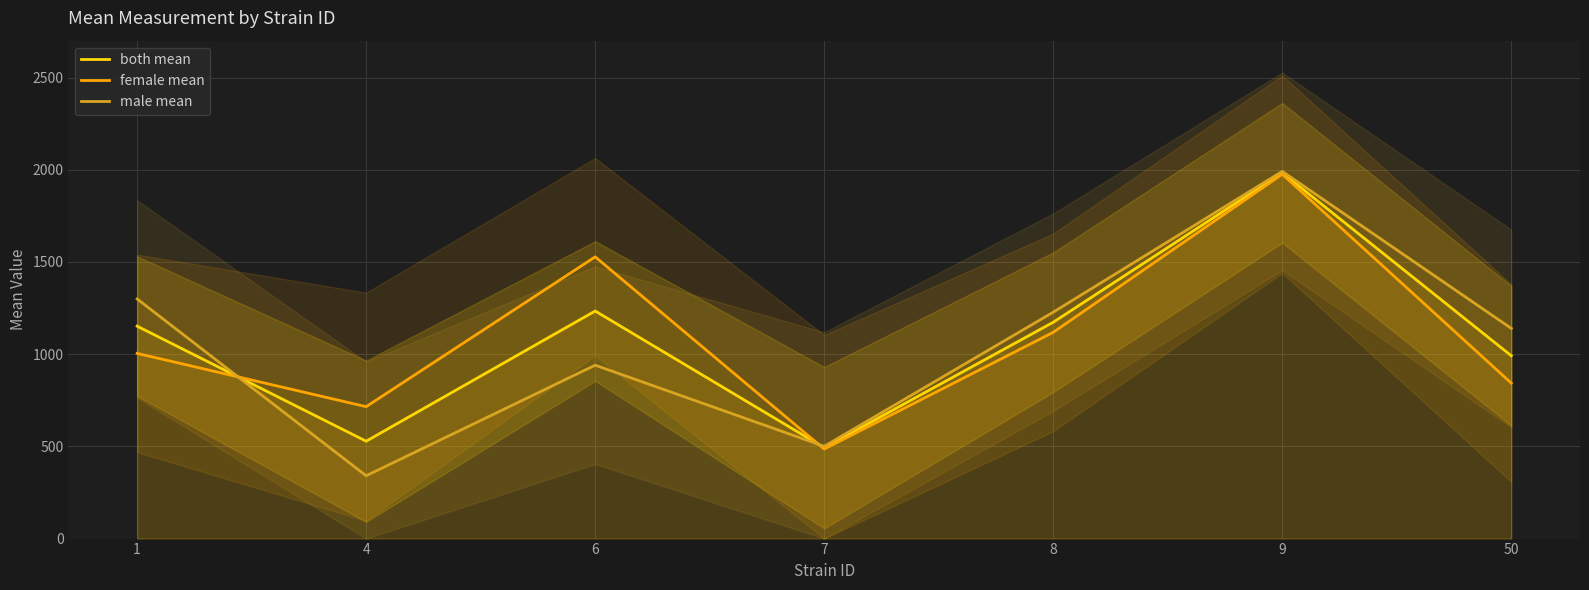

Does the chart display data point markers on the line(s)?

No